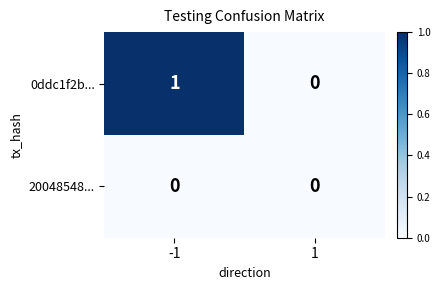

Between -1 and 1, which series saw the biggest shift?

0ddc1f2b...